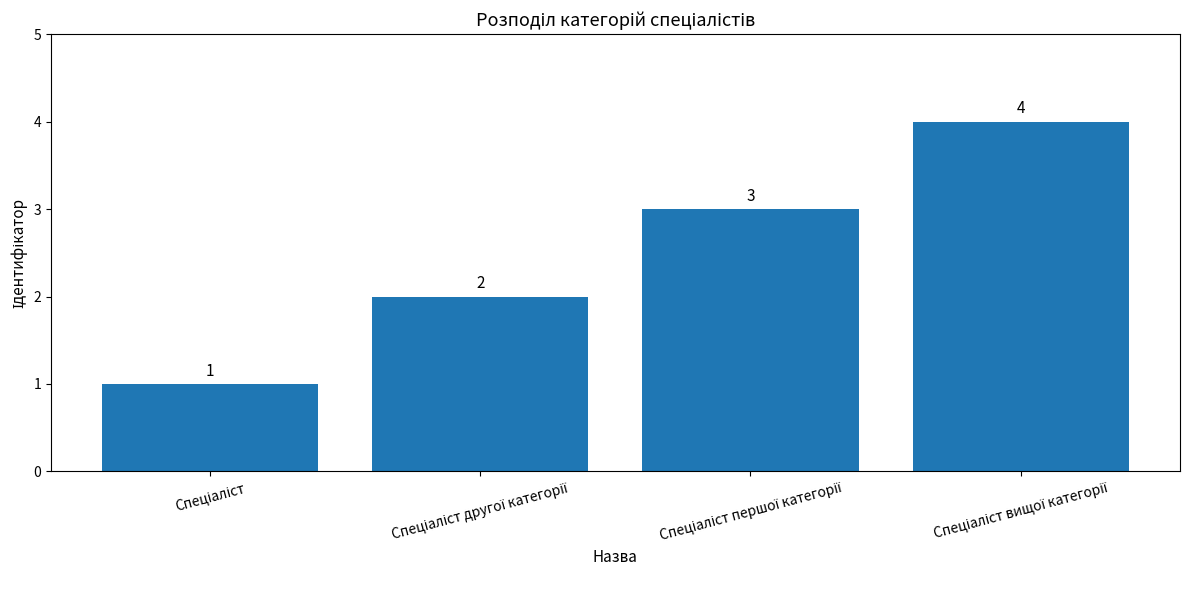

What is the smallest value displayed?

1